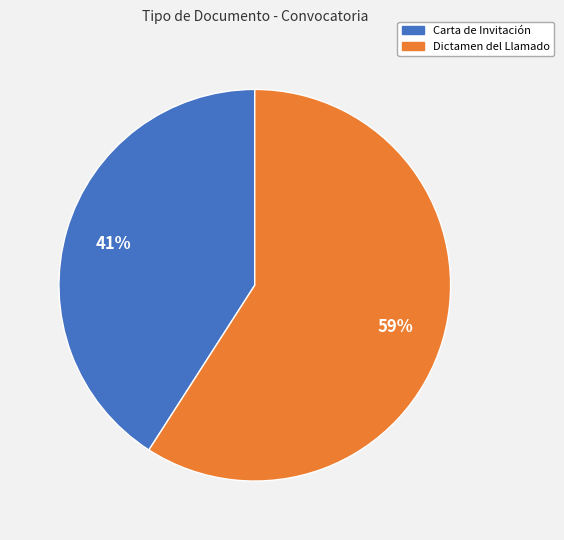

To the nearest percent, what percentage of the pie is Dictamen del Llamado?

59%